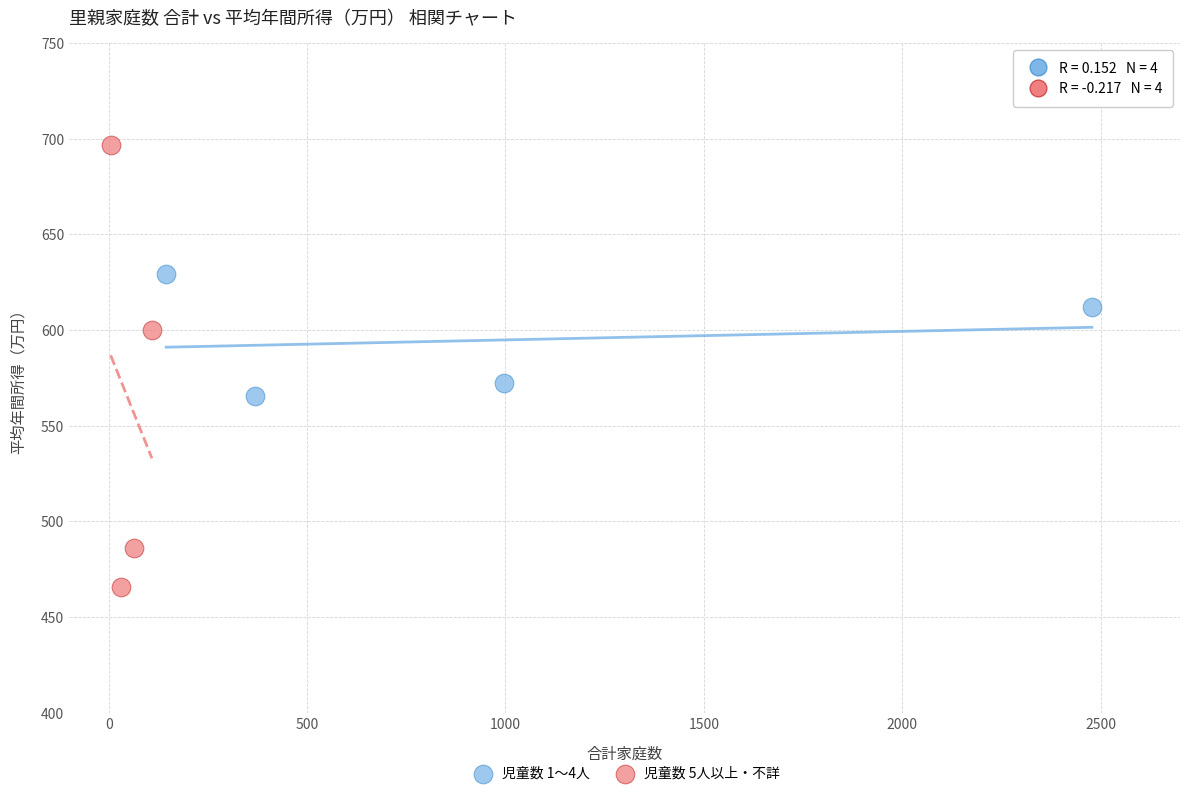

Which series contains the lowest Y value?

児童数 5人以上・不詳